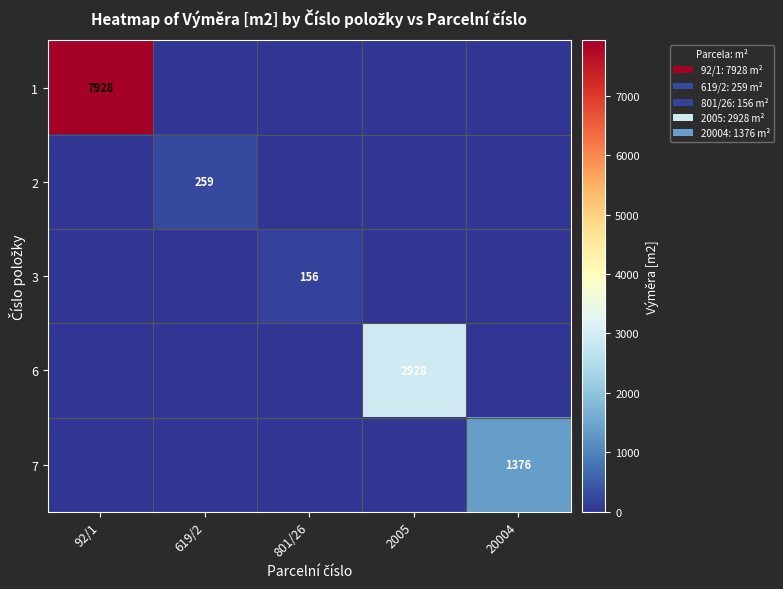

How many values in the 6 series exceed 0?

1